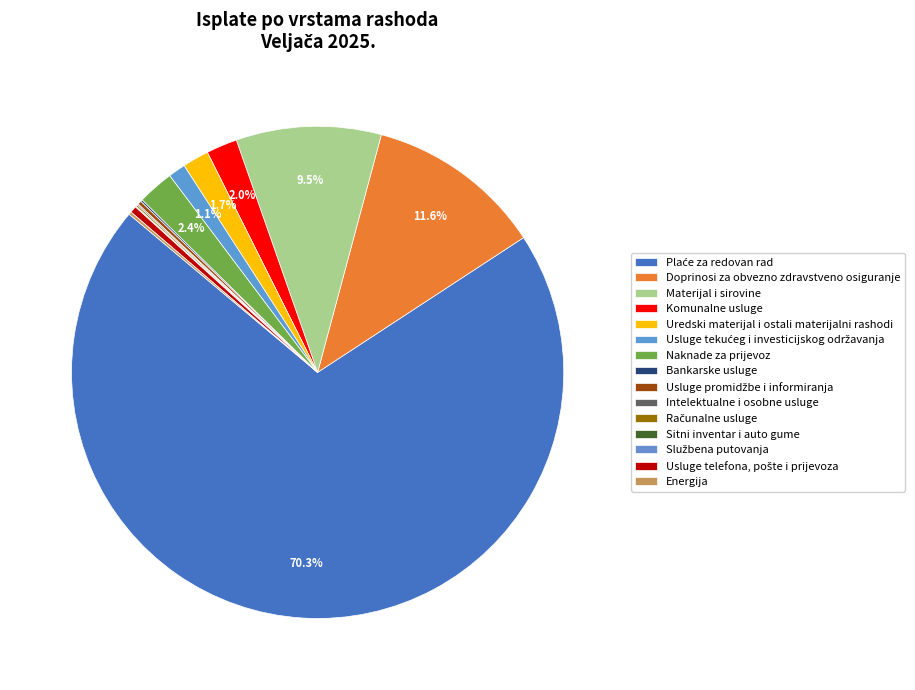

Do Intelektualne i osobne usluge and Usluge telefona, pošte i prijevoza together represent more than half of the pie?

No